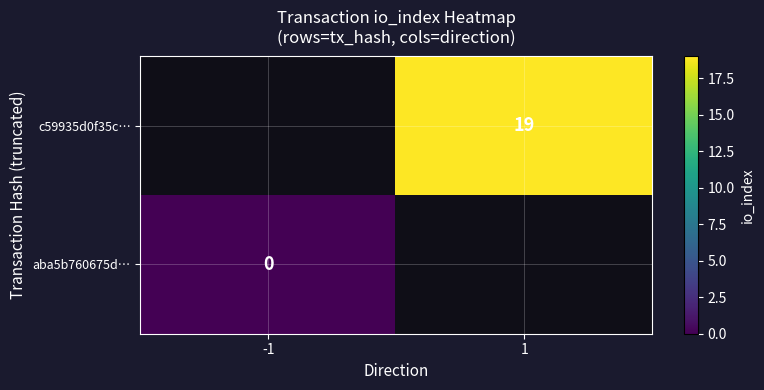

The value of c59935d0f35c… at 1 is 12. True or false?

False